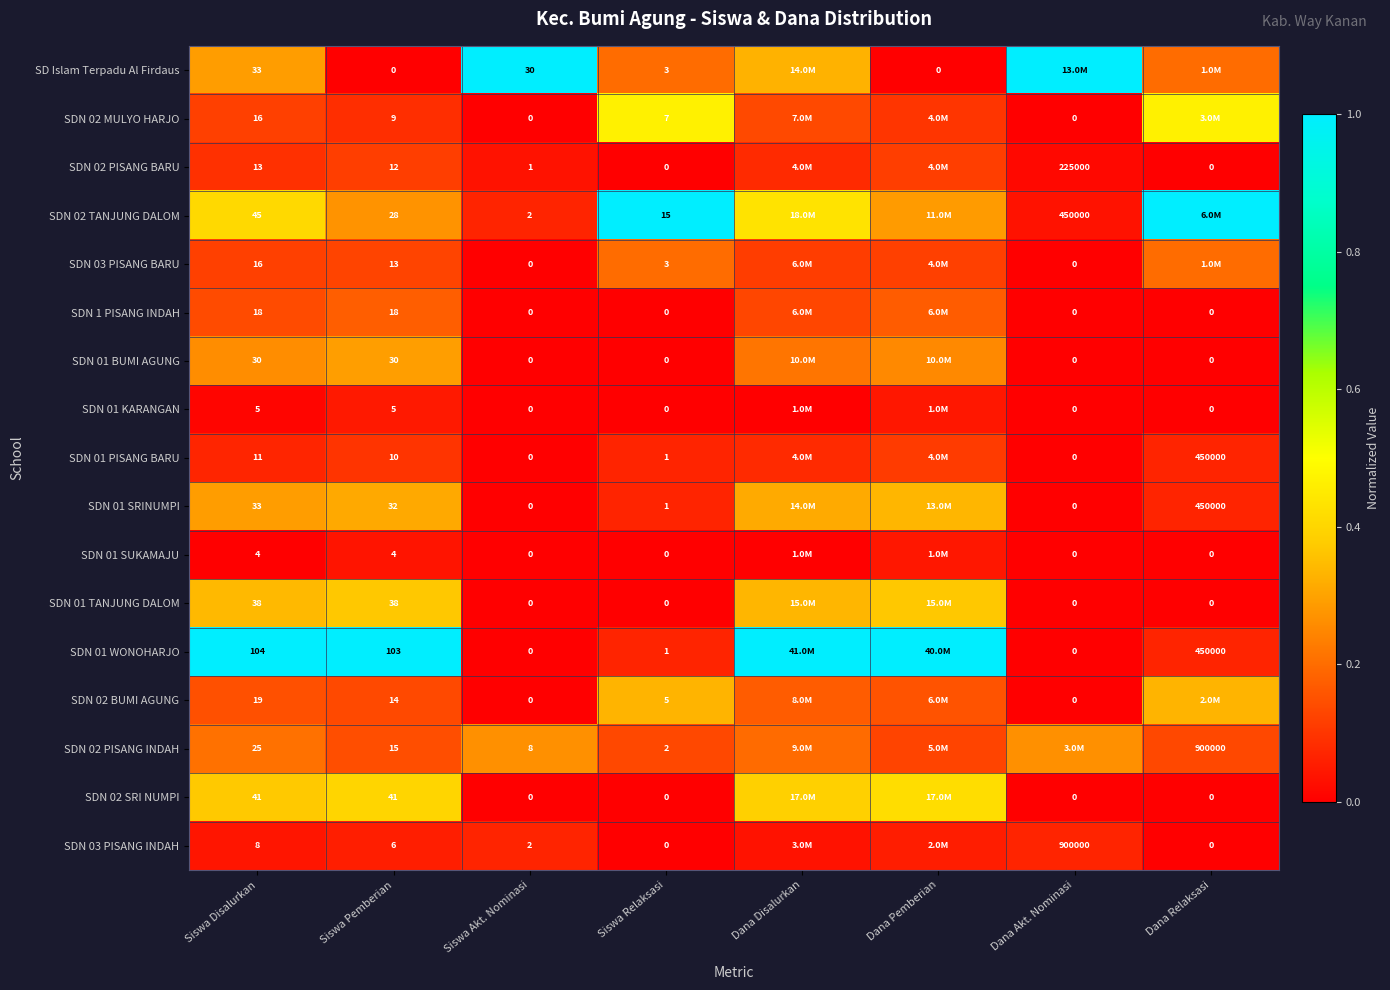

Is the value of SD Islam Terpadu Al Firdaus at Siswa Relaksasi greater than the value of SDN 02 SRI NUMPI at Dana Relaksasi?

Yes